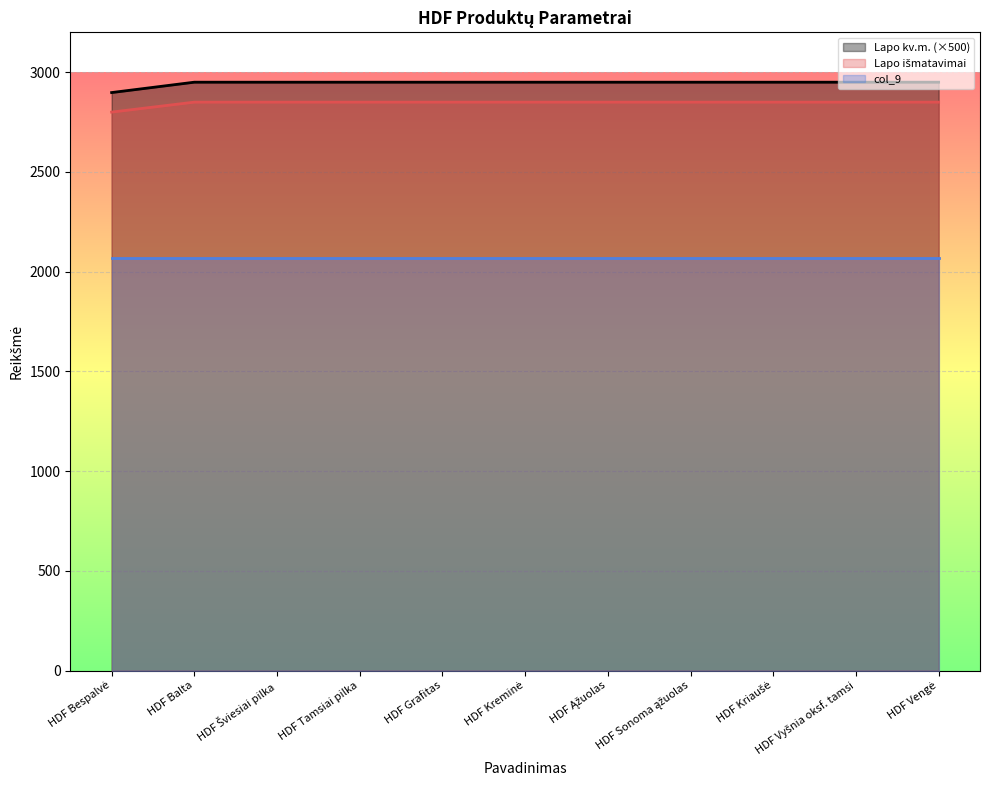

Between HDF Balta and HDF Vengė, which series saw the biggest shift?

Lapo kv.m.